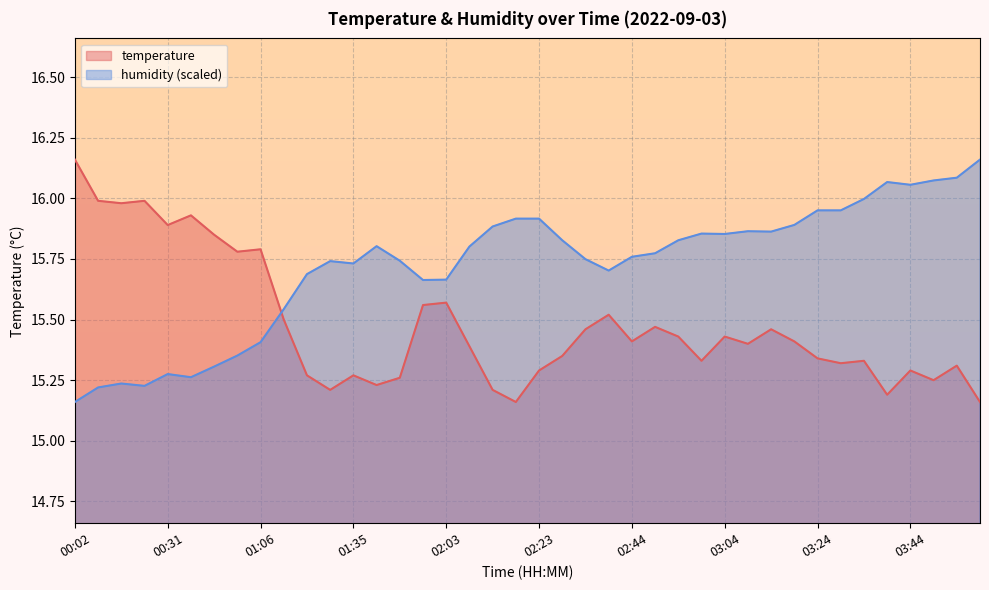

True or false: temperature has a value of 3.9 at 03:34.

False